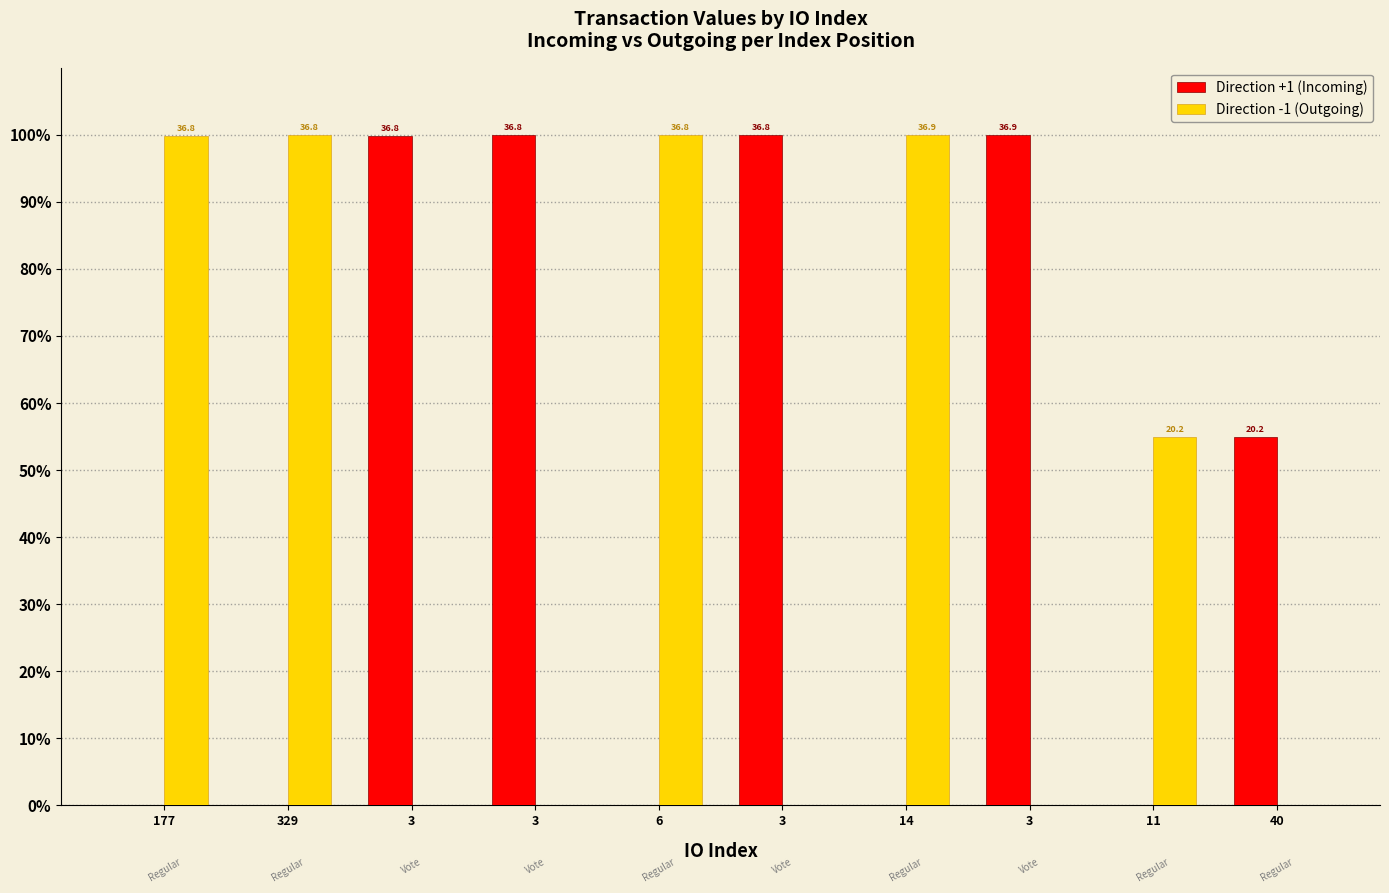

At which category is the sum across all series the highest?

14